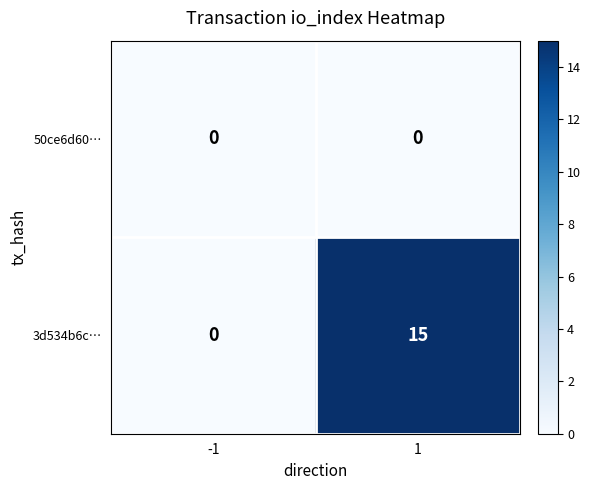

Which series has the widest spread of values?

3d534b6c…